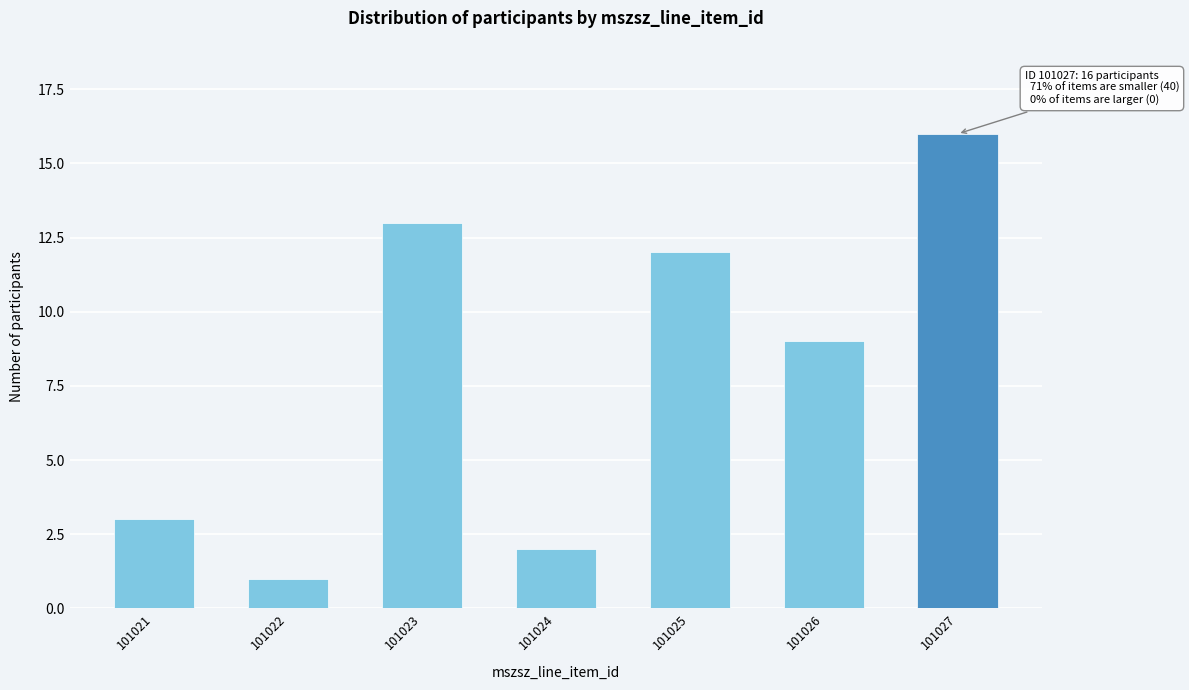

Reading right to left, list all the values displayed in this chart.

16	9	12	2	13	1	3